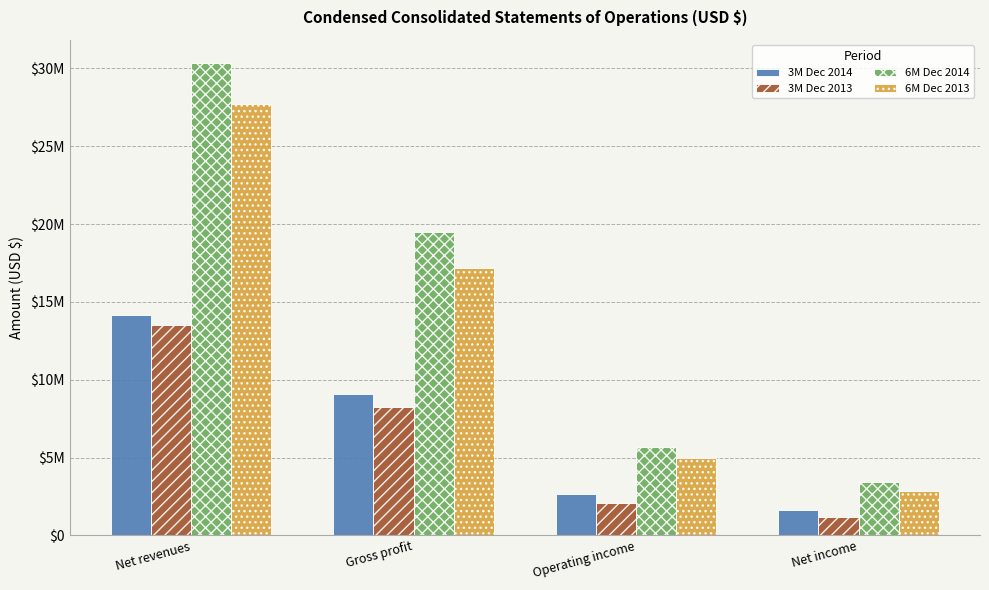

Are the bars grouped side by side (vs. stacked)?

Yes